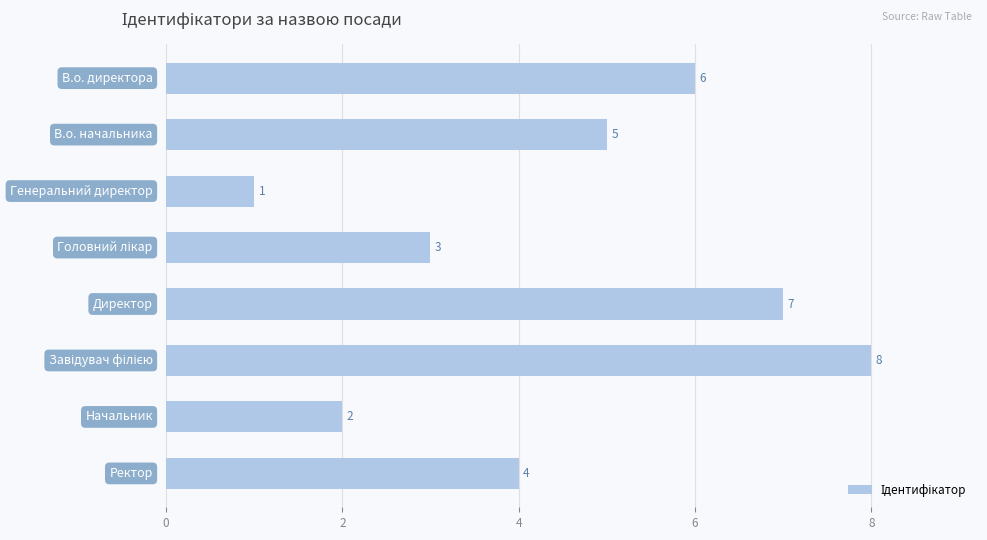

What is the sum of all values?

36